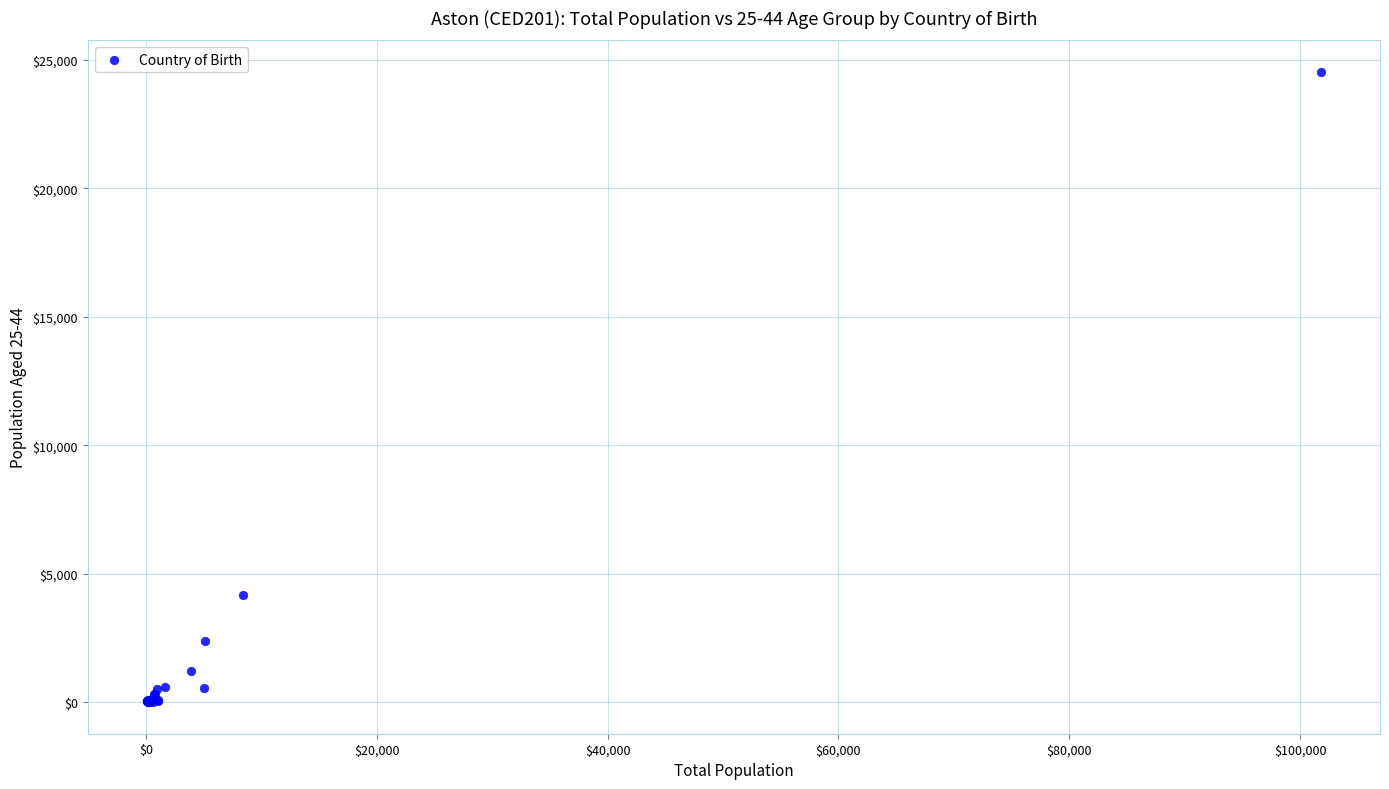

What Y value in the scatter plot is closest to 12271?

4164